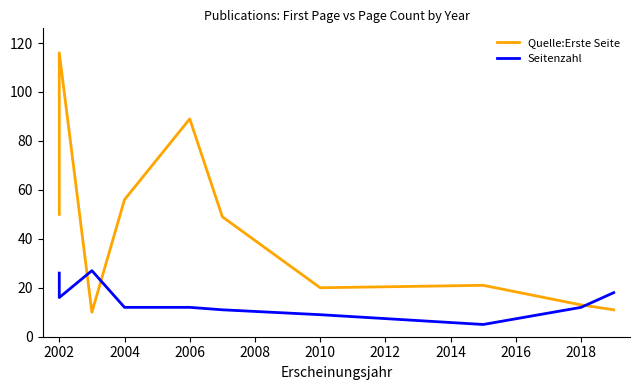

At which category is the sum across all series the highest?

2002